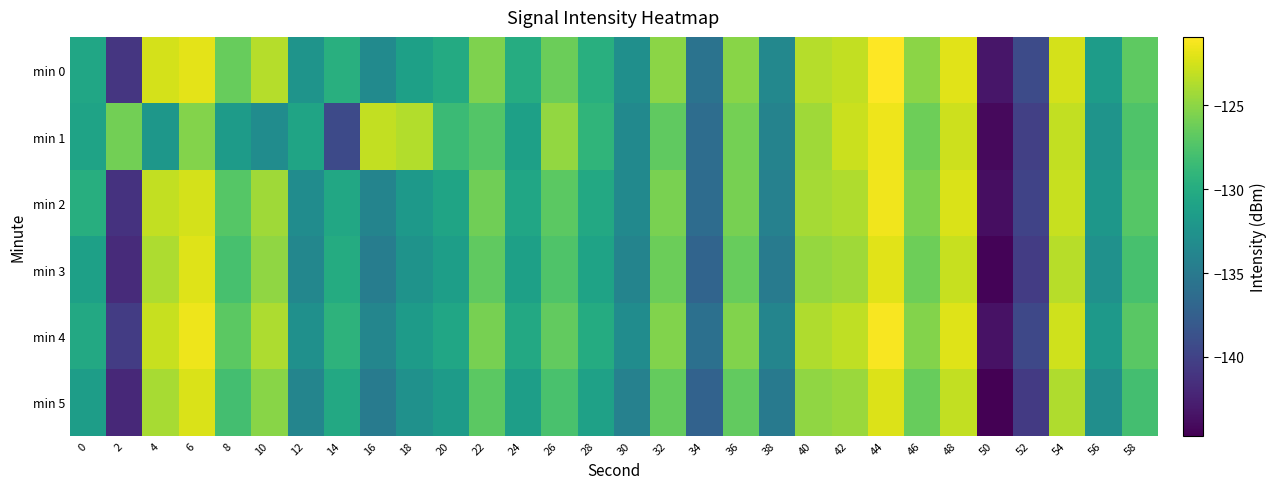

What is the minimum value shown in the chart?

-144.7